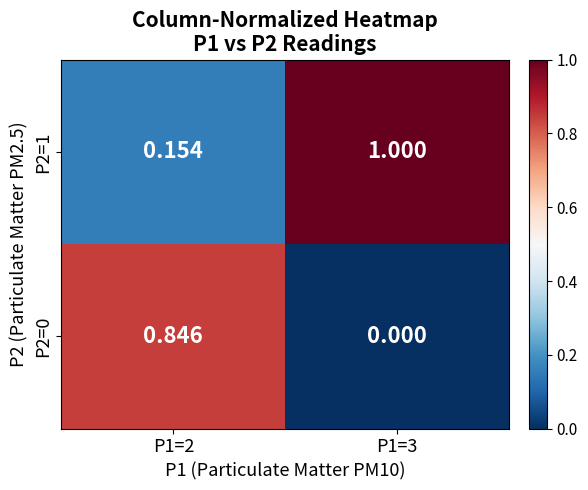

Is the value of P2=0 at P1=2 greater than the value of P2=1 at P1=2?

Yes